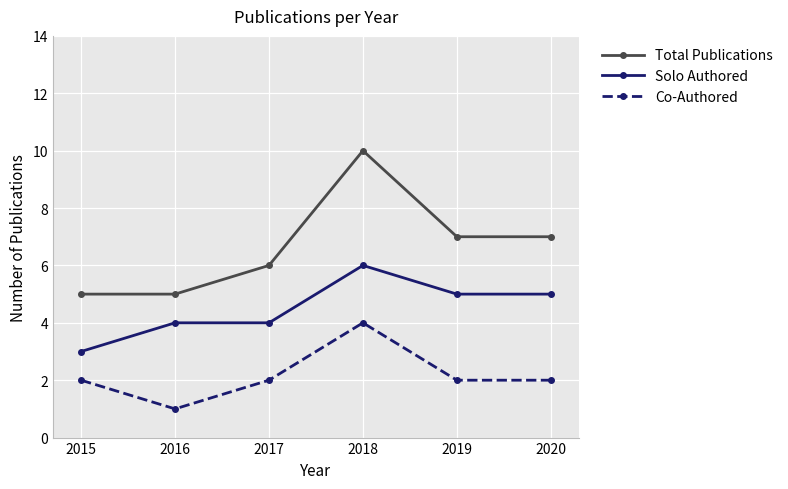

What is the difference between the highest and lowest values at 2017?

4